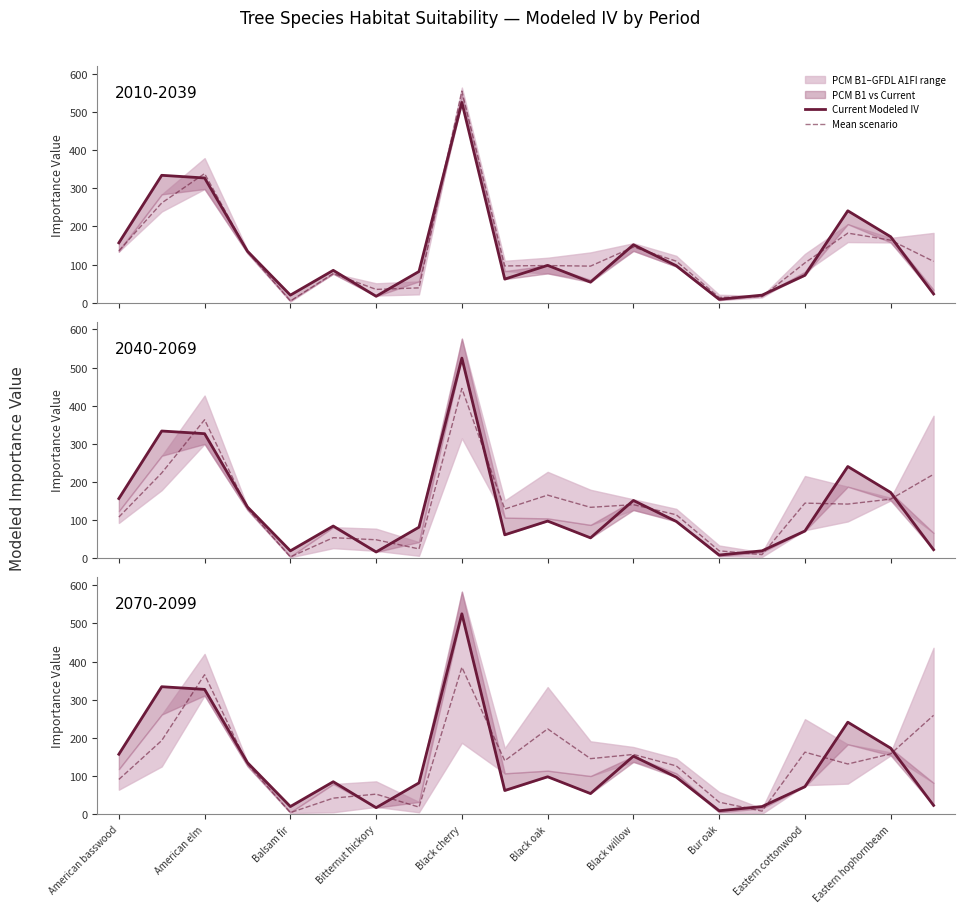

Which series ends up on top after the final intersection of Mean scenario and Current Modeled IV?

Mean scenario